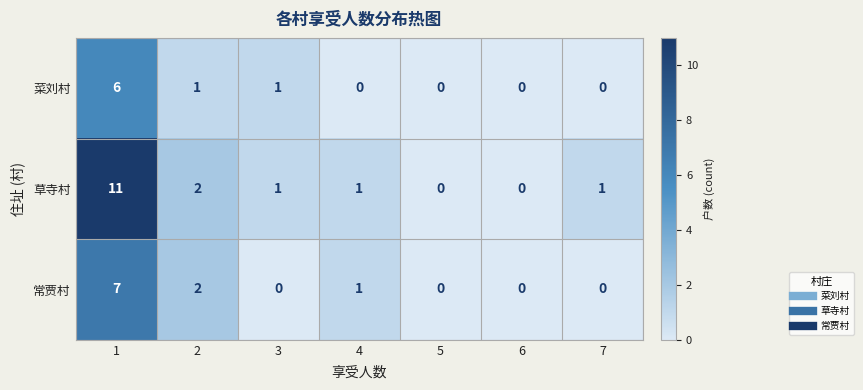

Which series has the widest spread of values?

草寺村